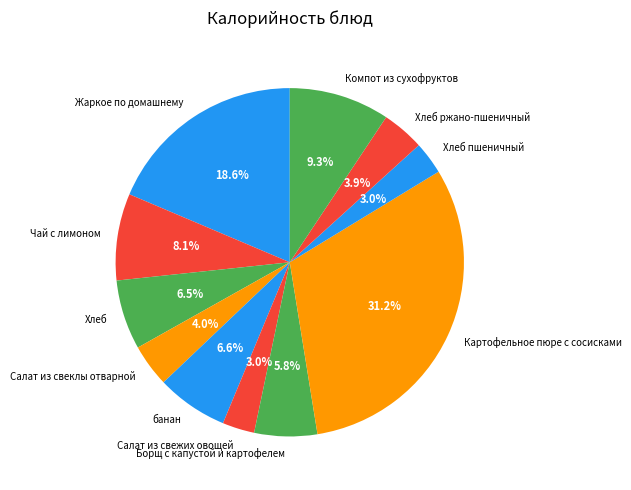

Is there any slice that represents more than half of the pie?

No